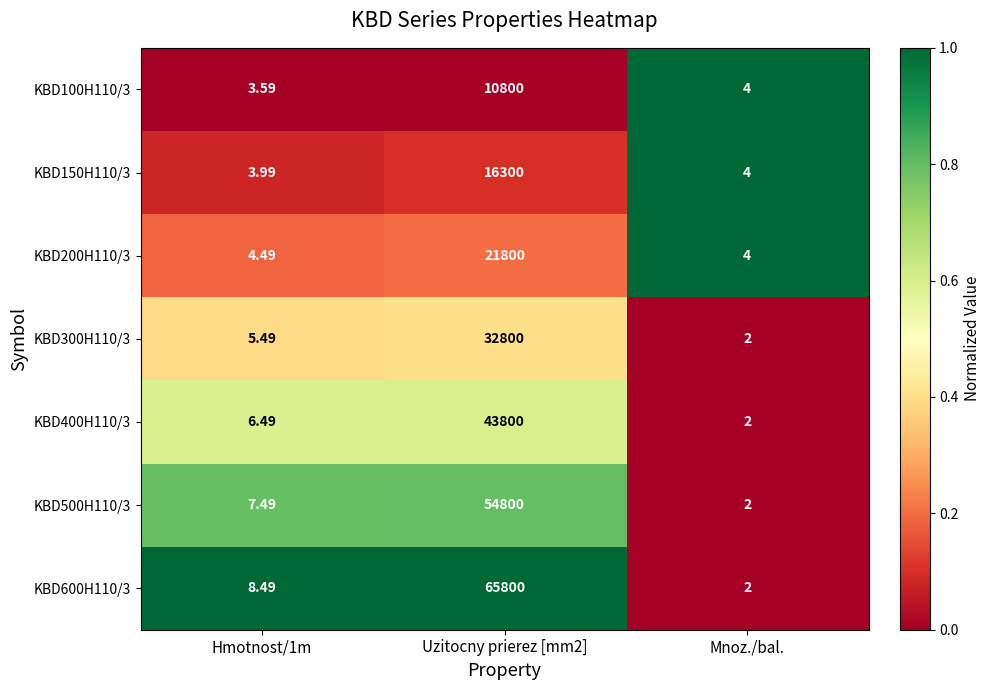

Which category has the lowest value across all series?

Mnoz./bal.